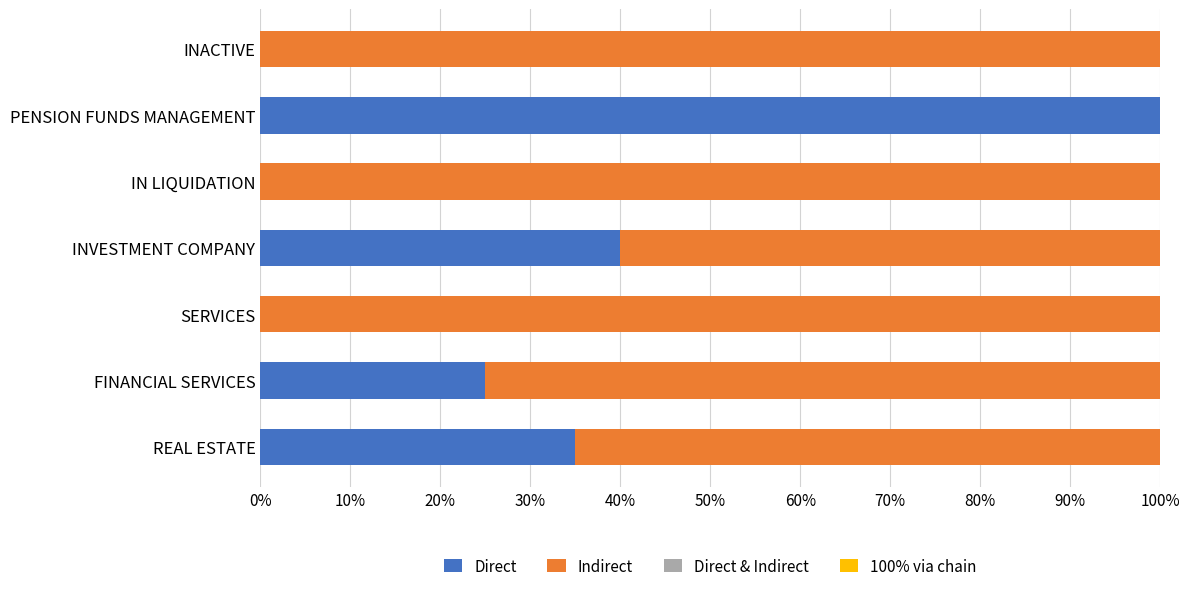

Where is Direct nearest to the value 50?

INVESTMENT COMPANY